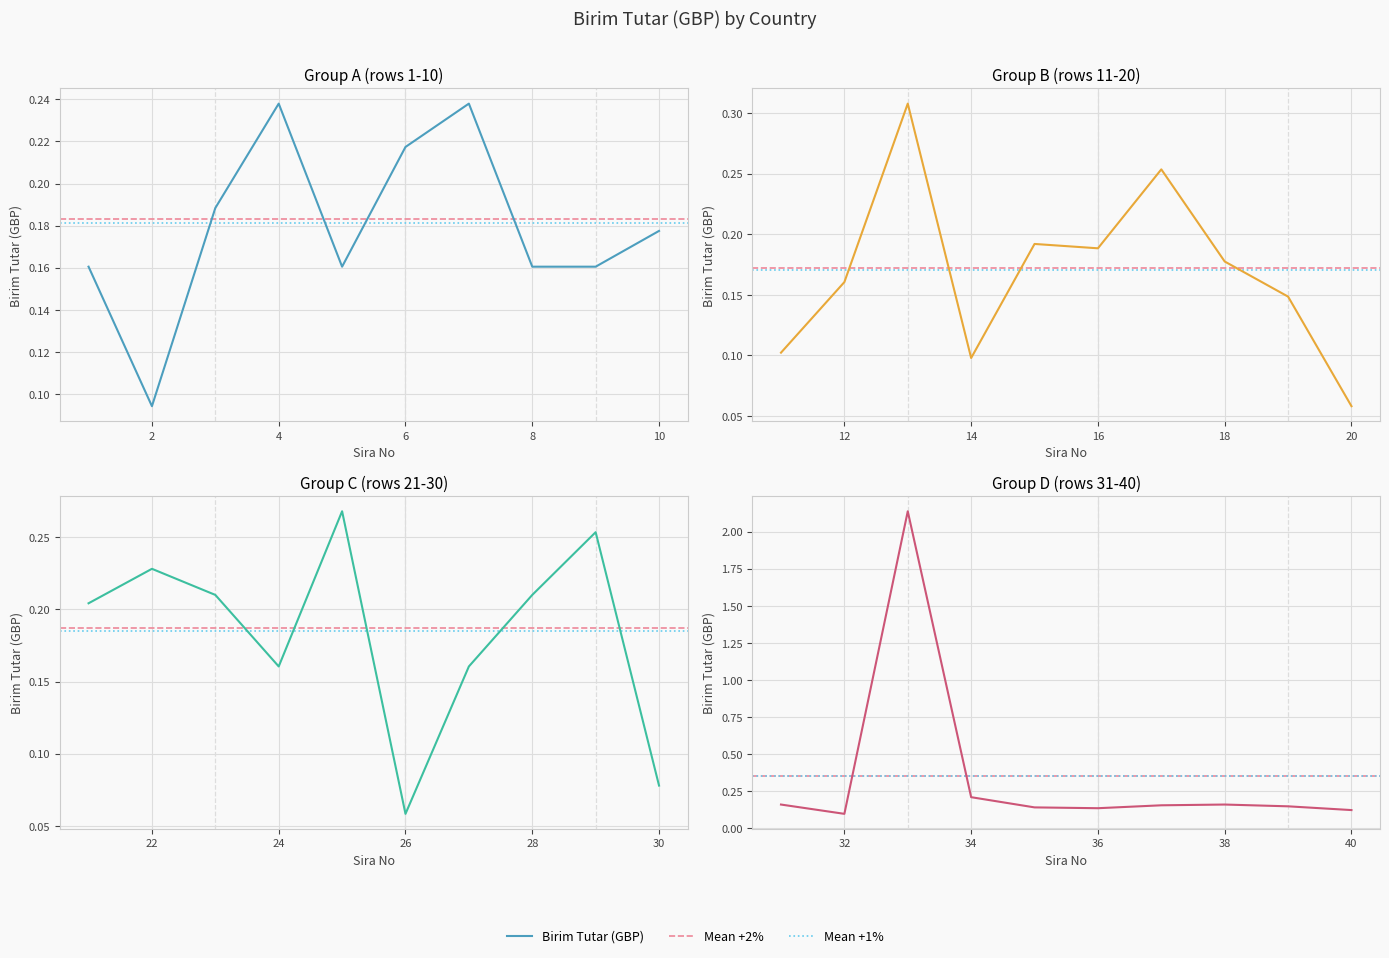

What is the greatest value displayed?

2.1